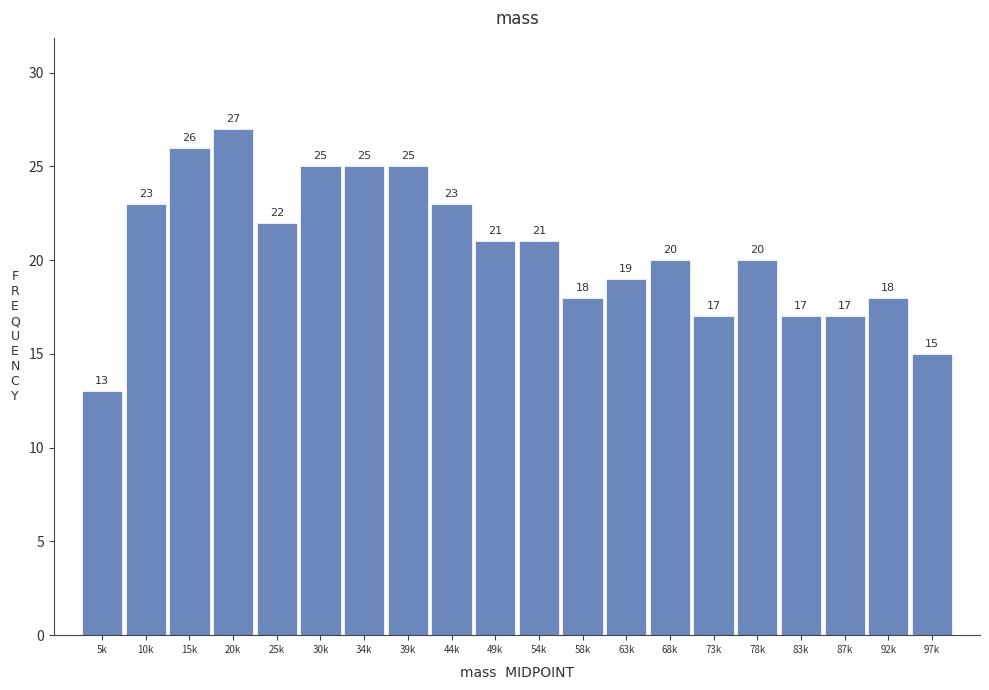

Reading left to right, transcribe all the data shown in this chart.

5k=13	10k=23	15k=26	20k=27	25k=22	30k=25	34k=25	39k=25	44k=23	49k=21	54k=21	58k=18	63k=19	68k=20	73k=17	78k=20	83k=17	87k=17	92k=18	97k=15